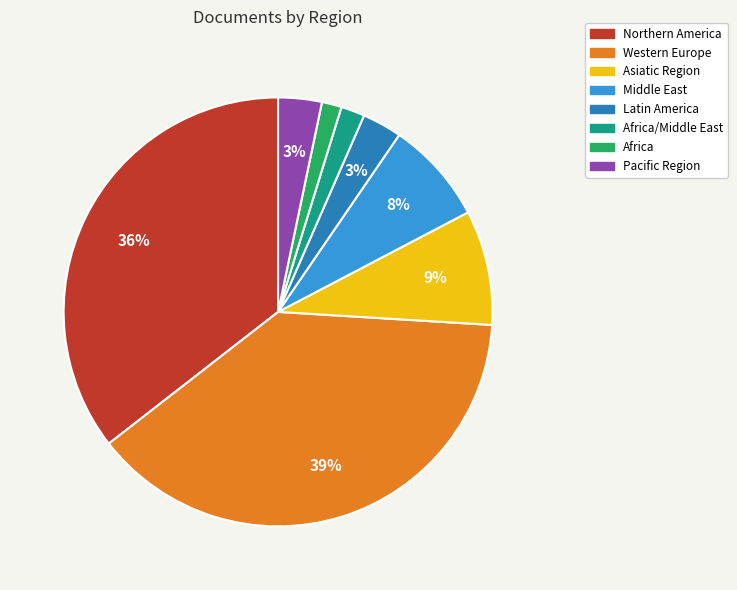

To the nearest percent, what is the average slice percentage?

12%